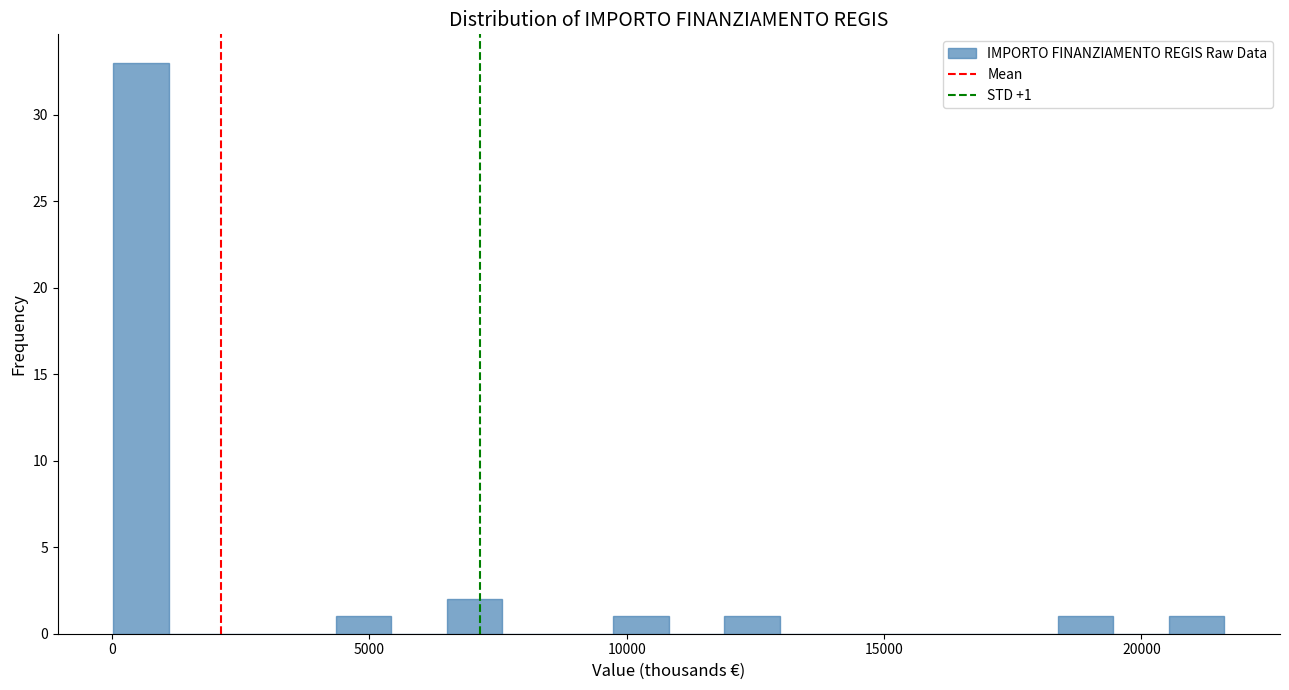

Read against the x-axis, roughly where is the centre of the tallest bar?

500